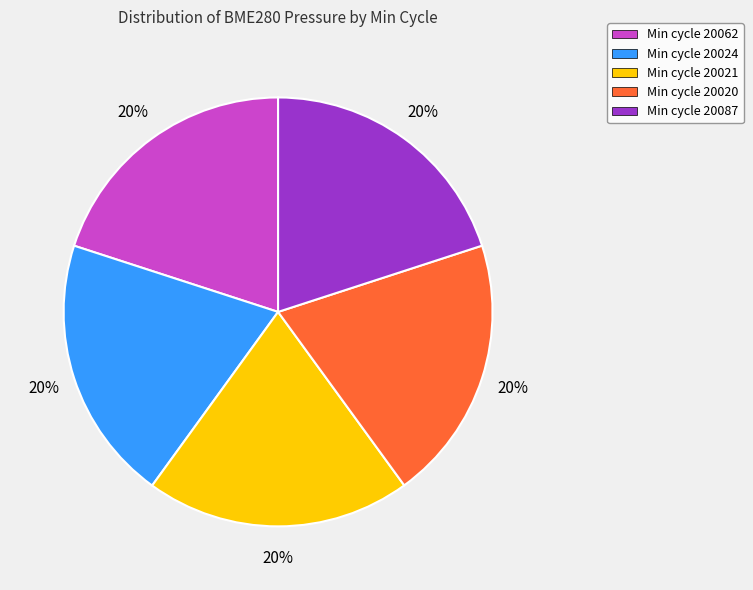

How many segments does this pie chart have?

5